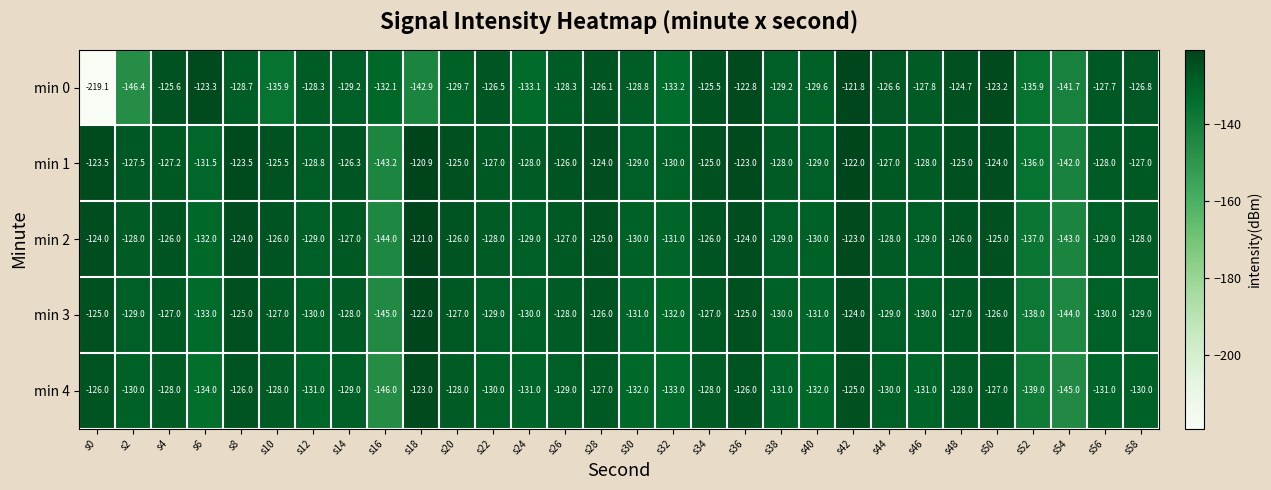

The min 3 series shows -182.0 at s32. True or false?

False